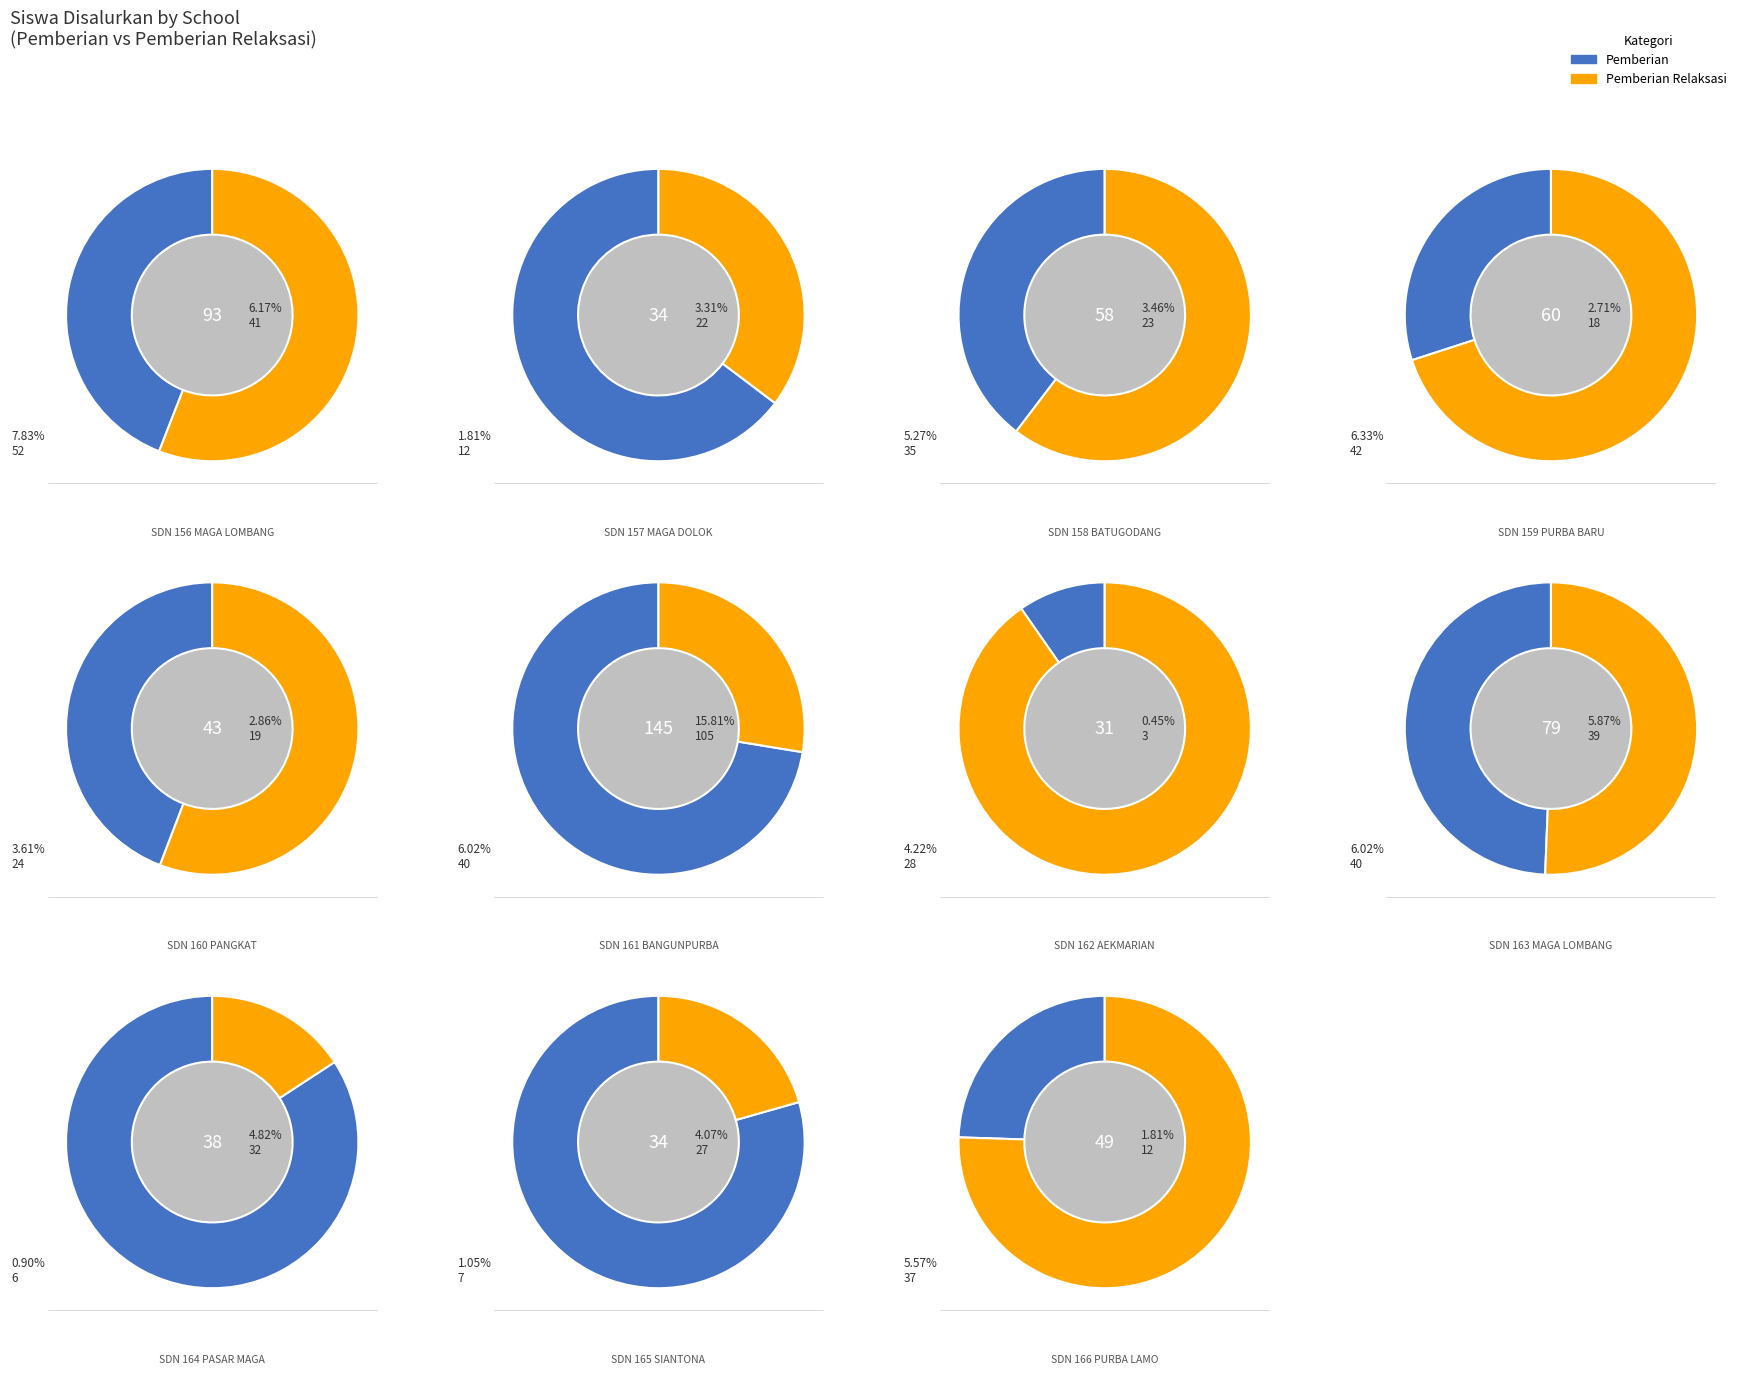

Rank the series by their average value, from lowest to highest.

Pemberian Relaksasi, Pemberian